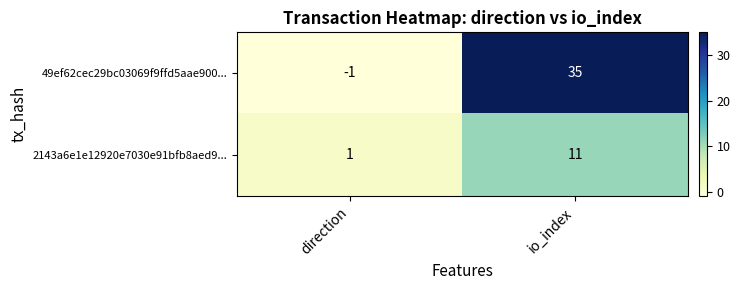

Count the number of categories in the chart.

2